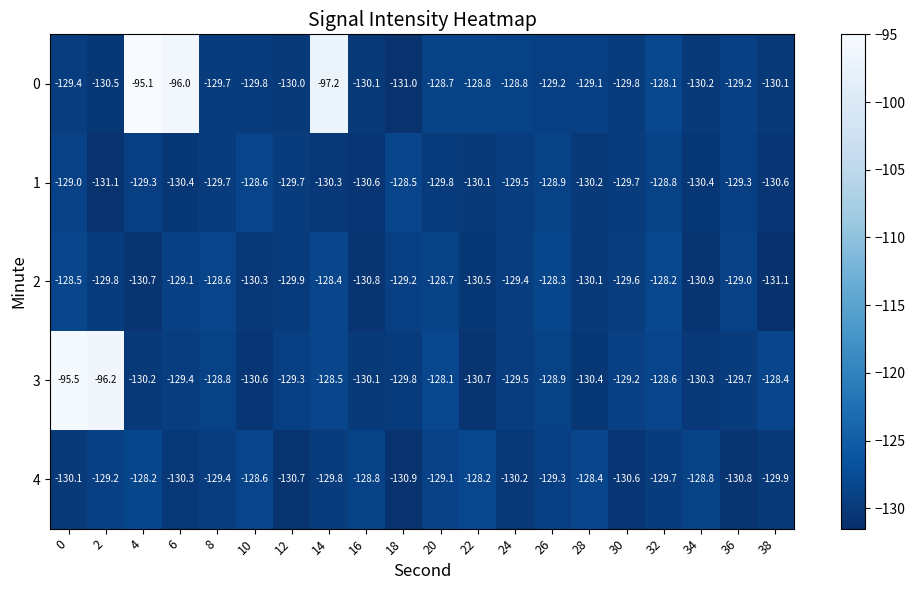

What is the maximum value shown in the chart?

-95.1